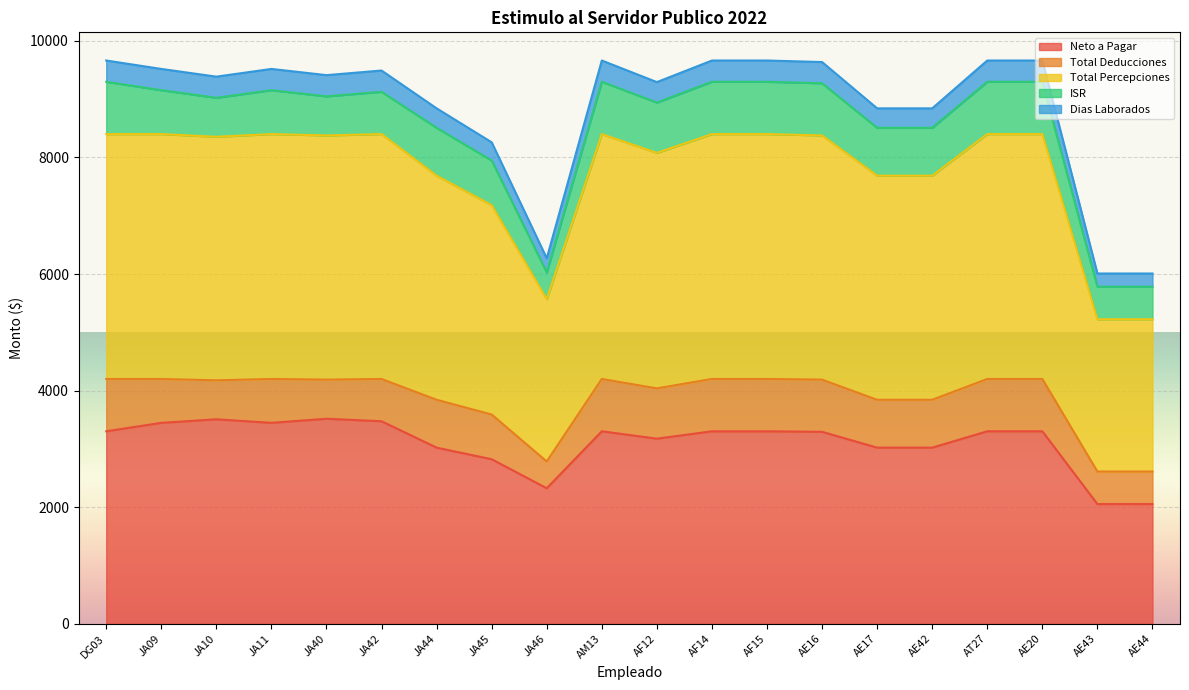

What is the sum of all Total Percepciones values?

77521.6